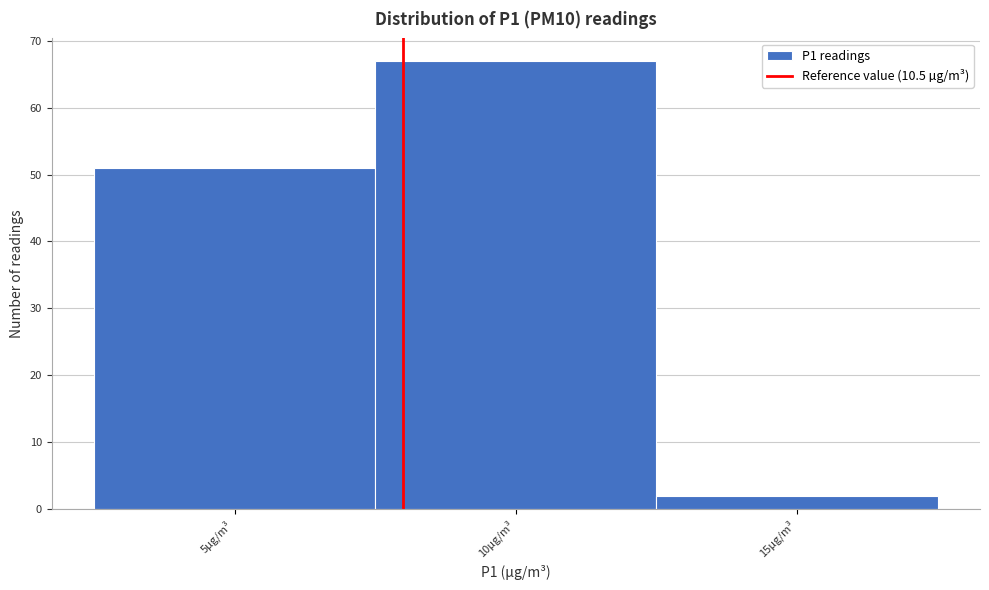

Reading right to left, transcribe all the data shown in this chart.

15µg/m³=2	10µg/m³=67	5µg/m³=51